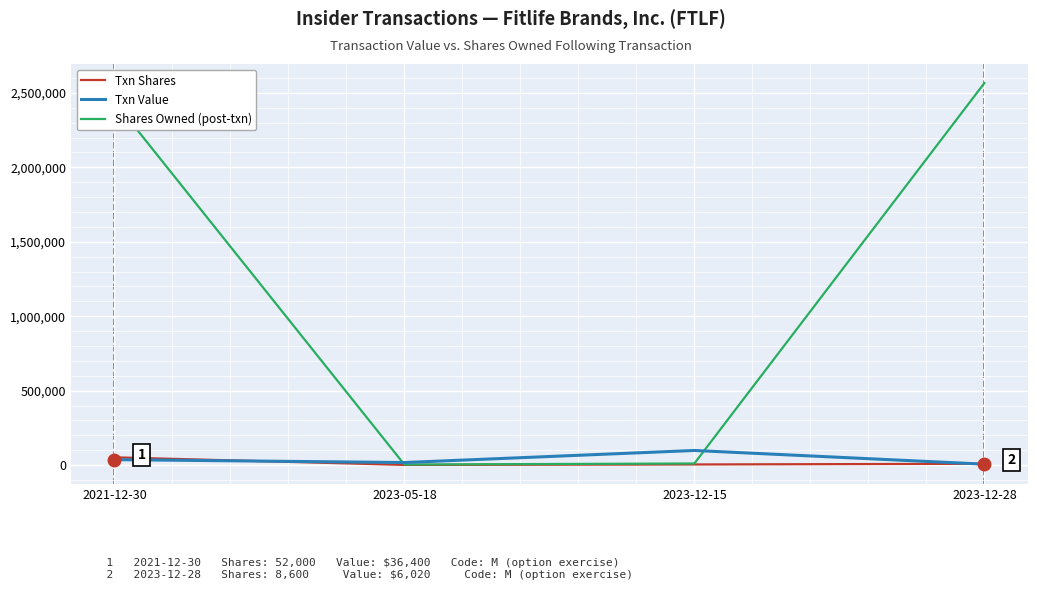

Between 2021-12-30 and 2023-05-18, which series saw the biggest shift?

Shares Owned (post-txn)